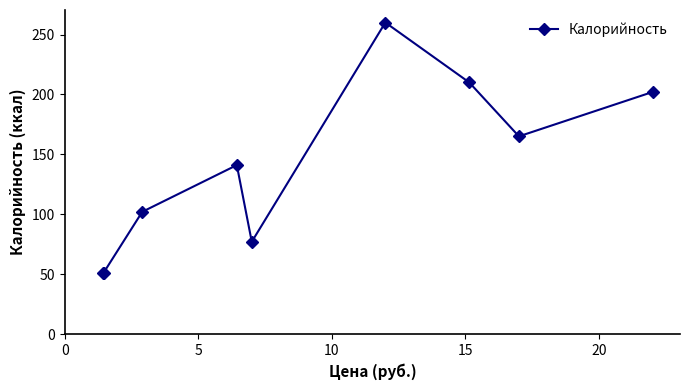

What is the difference between the second highest and minimum values?

159